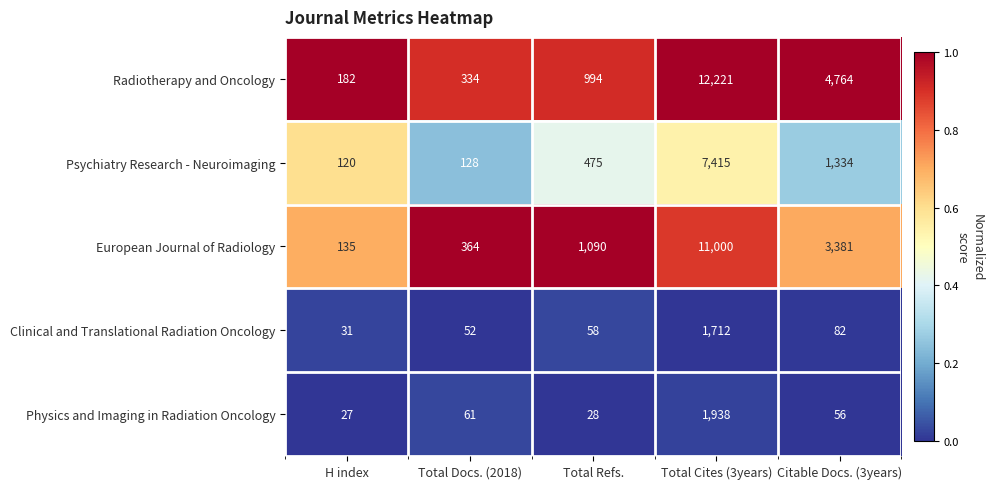

At which category is the sum across all series the highest?

Total Cites (3years)